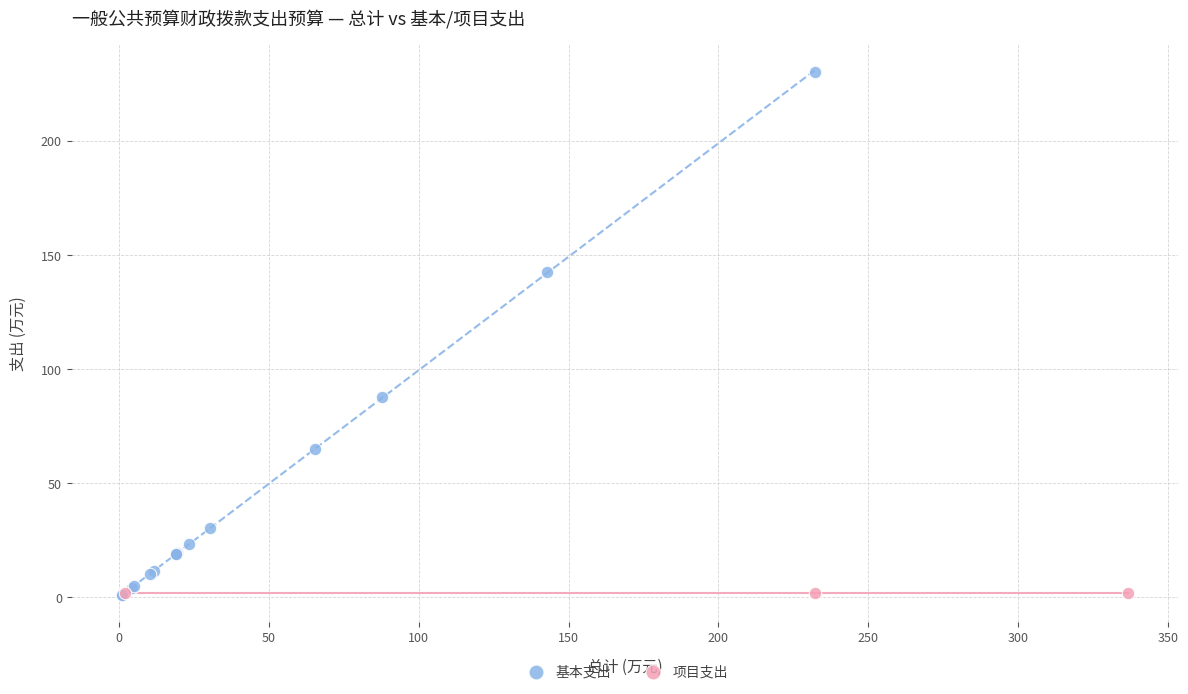

Which series reaches the maximum Y coordinate?

基本支出